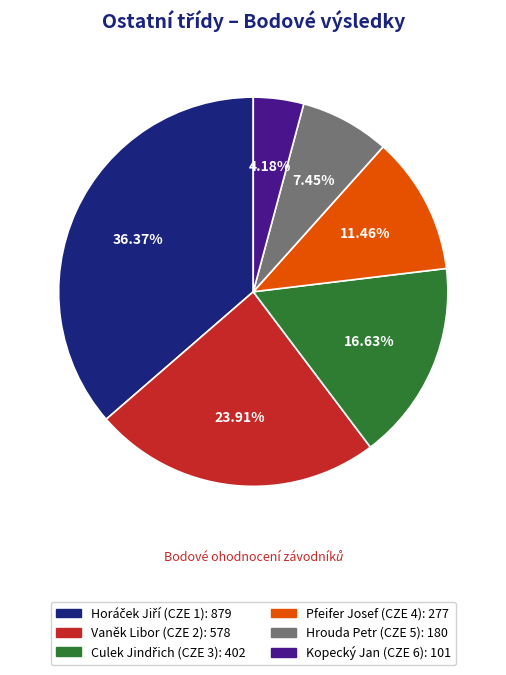

Does any single category account for the majority?

No